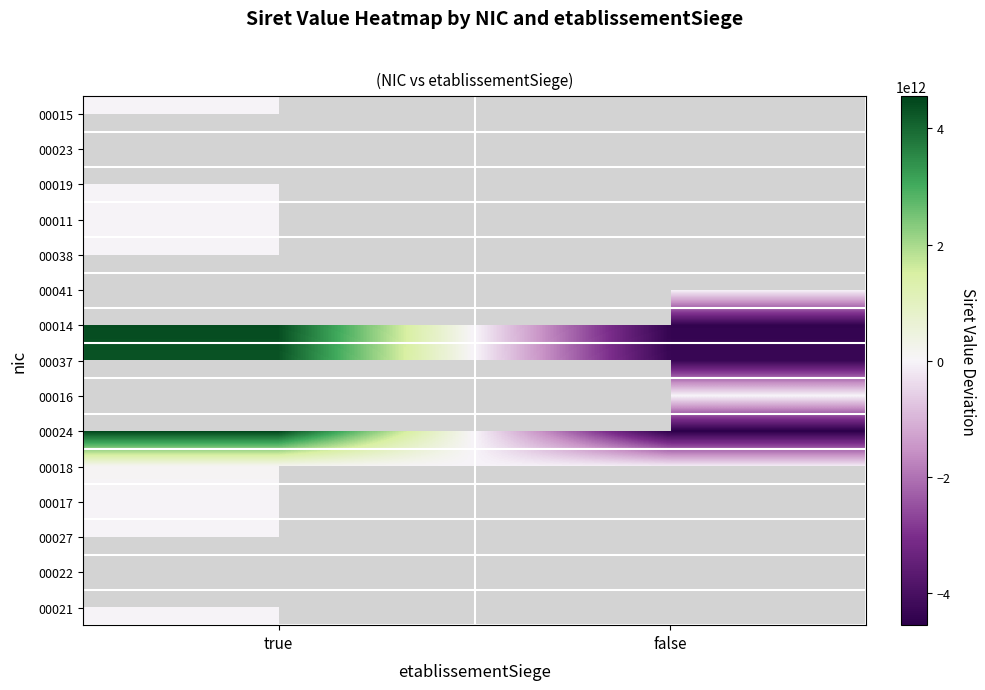

Between false and true, which is larger?

true